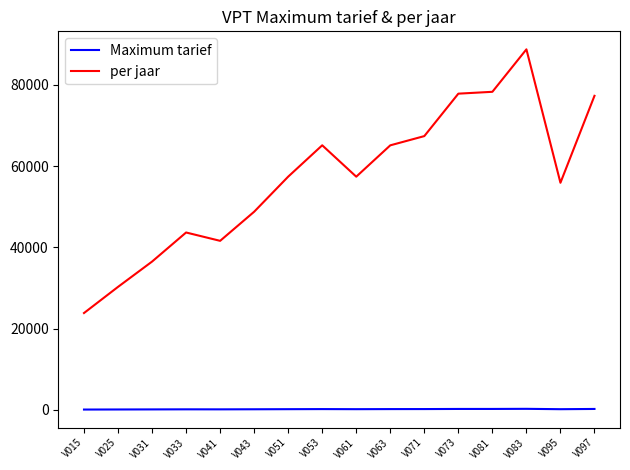

Is the value of Maximum tarief at V043 greater than the value of per jaar at V025?

No